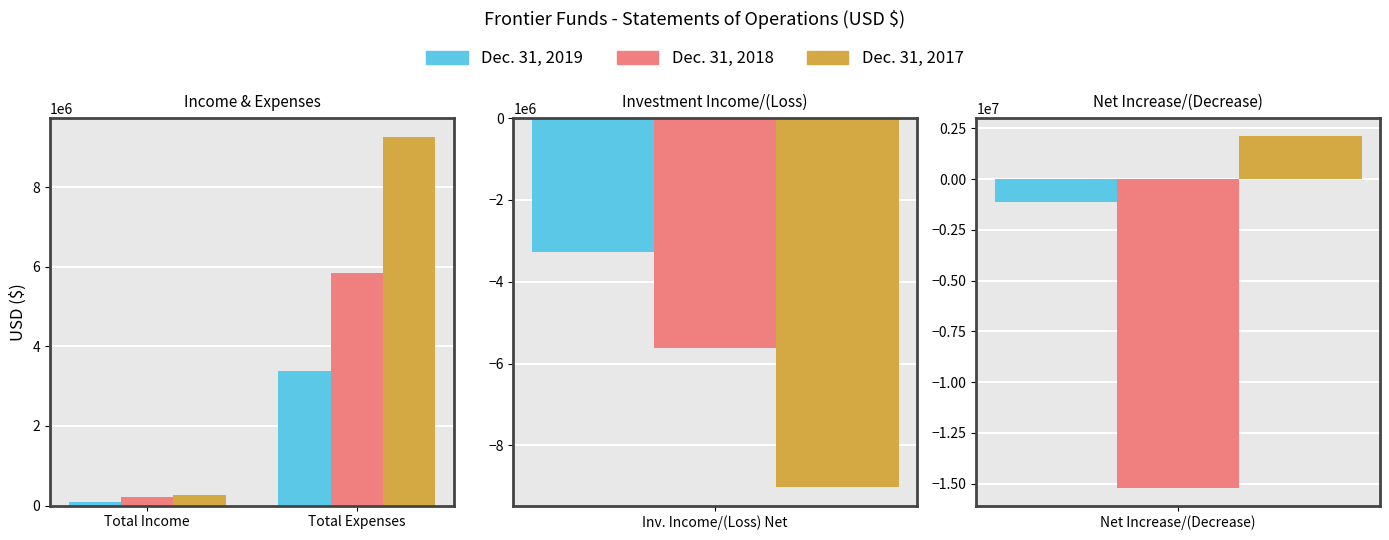

Are the bars horizontal?

No